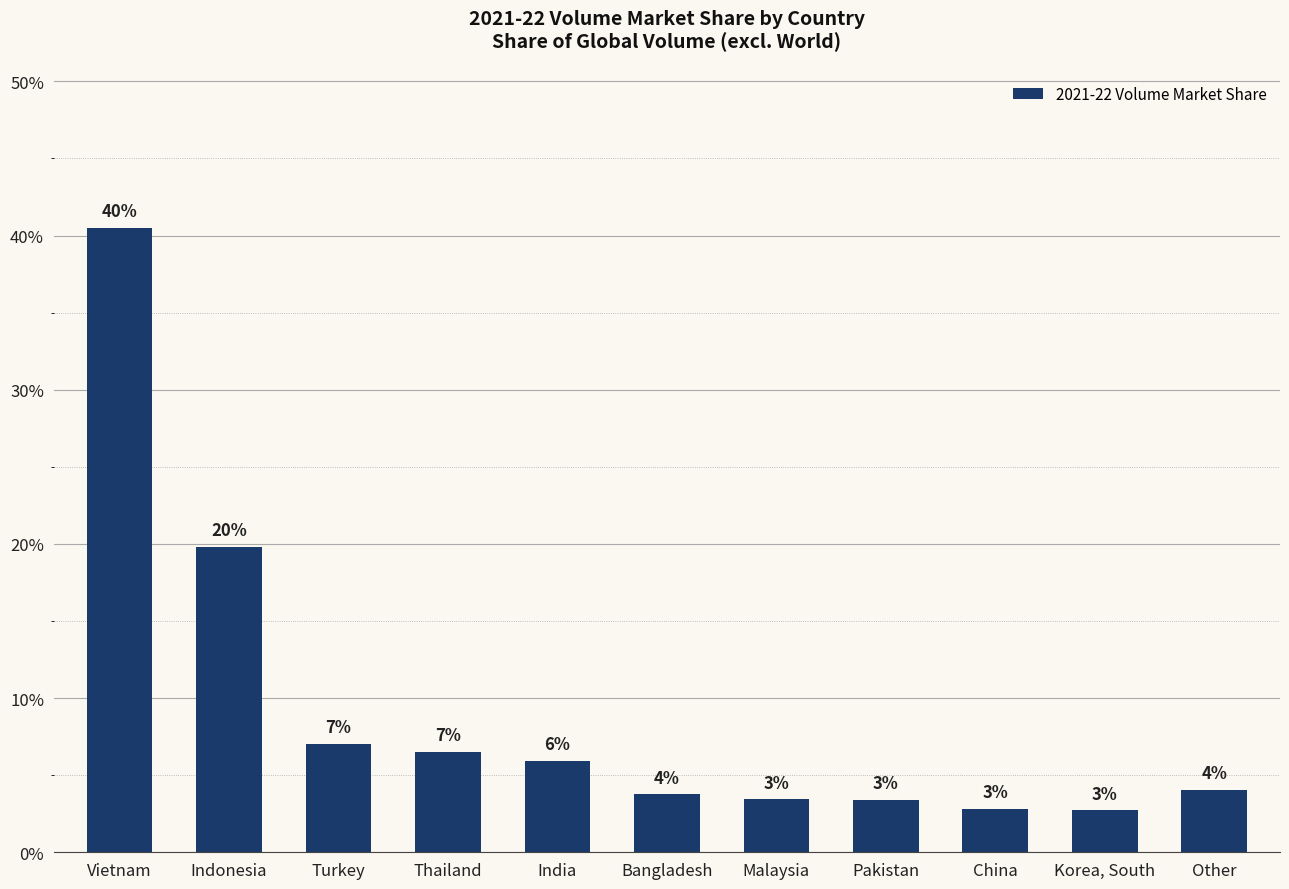

Are the bars horizontal?

No